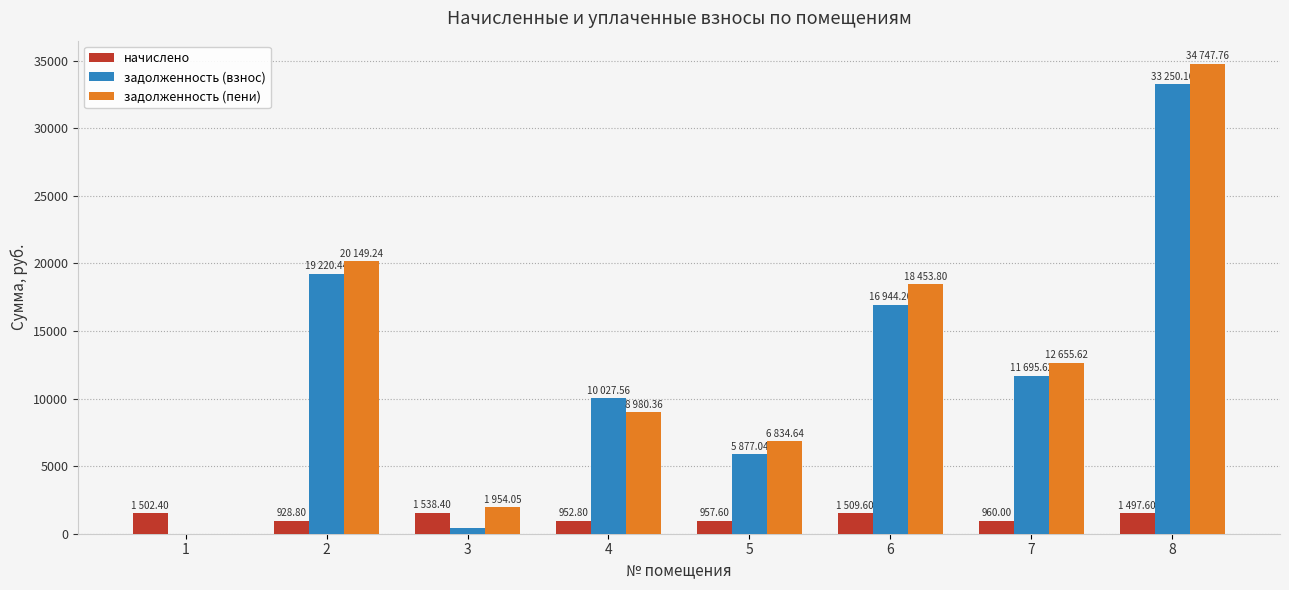

Between 1 and 2, which series saw the biggest shift?

задолженность (пени)